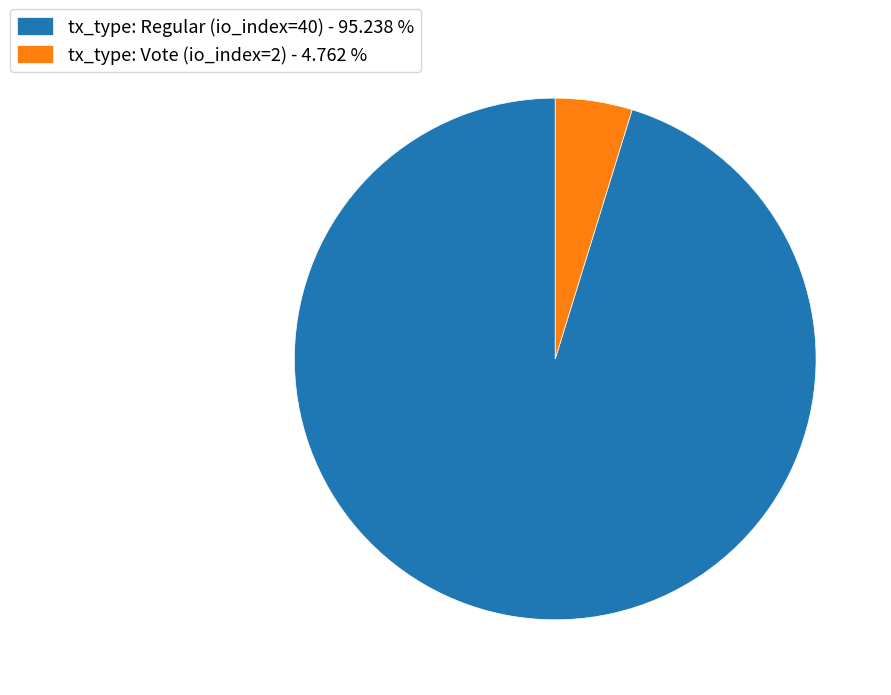

Is tx_type: Regular (io_index=40) - 95.238 % the majority of the pie?

Yes